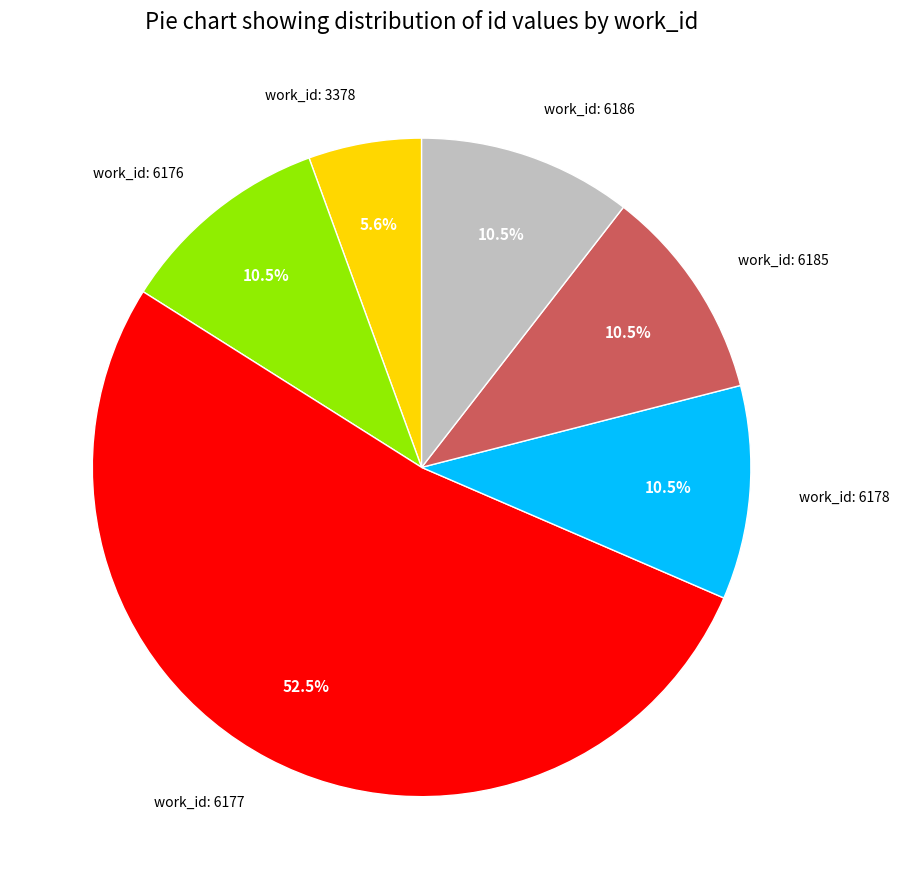

Is there any slice that represents more than half of the pie?

Yes